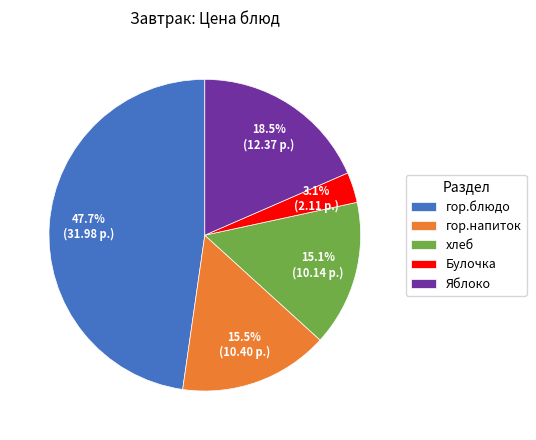

Is it true that хлеб is 7% of the pie?

False